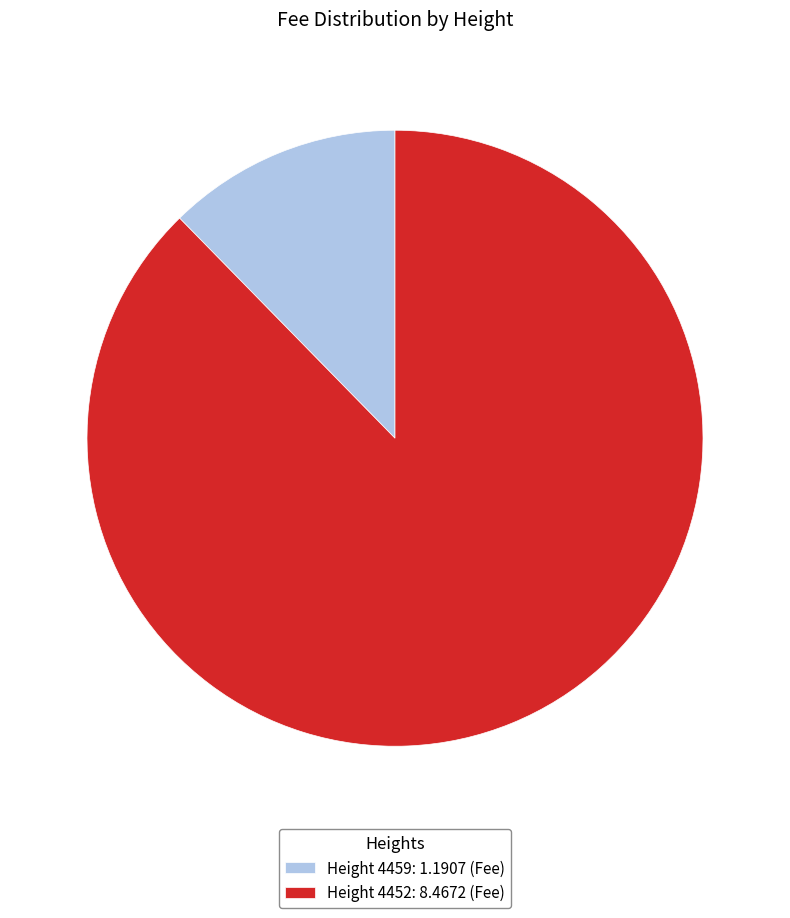

True or false: Height 4459: 1.1907 (Fee) accounts for 12% of the total.

True